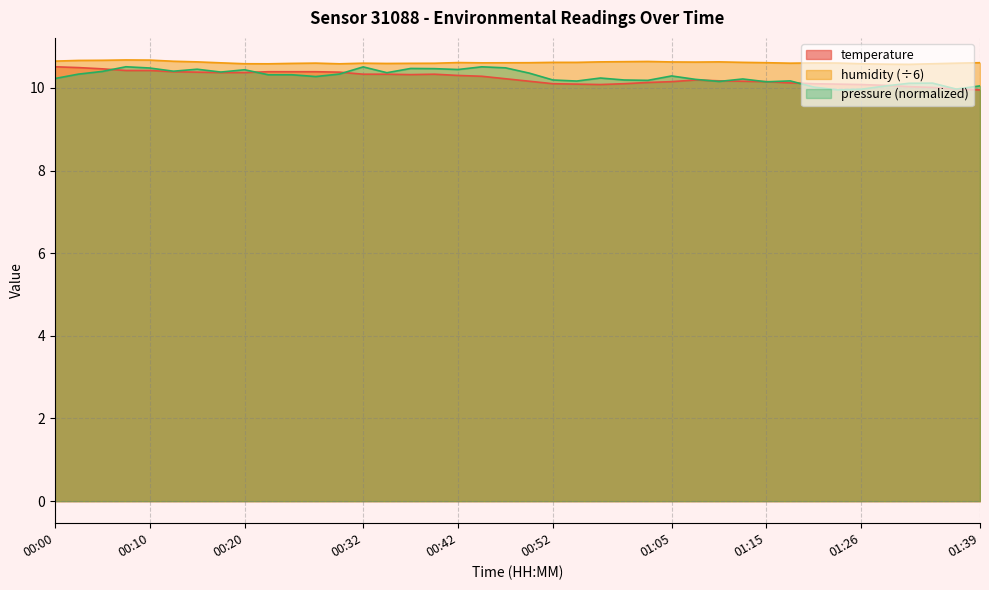

The temperature series shows 2.1 at 01:20. True or false?

False